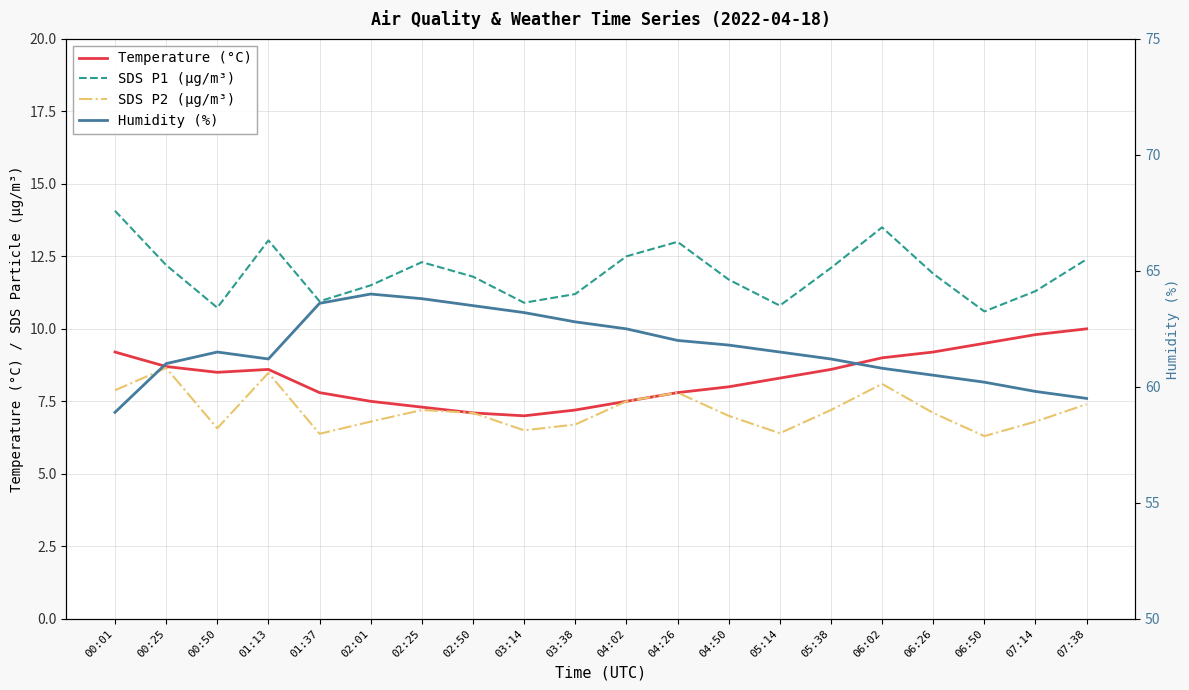

How many lines are shown in the chart?

4